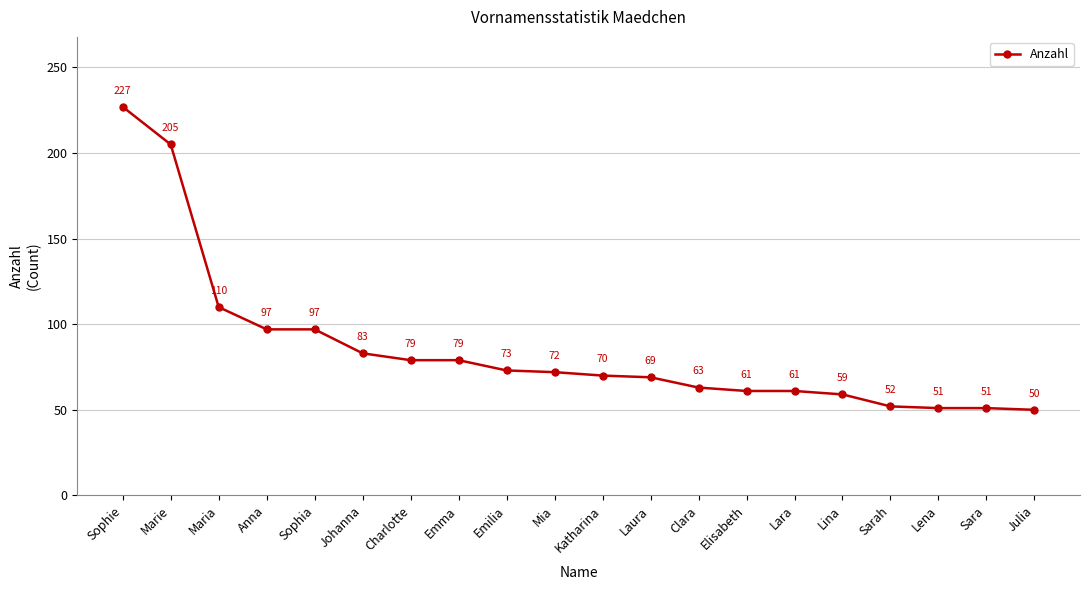

Which label corresponds to the smallest value in the chart?

Julia